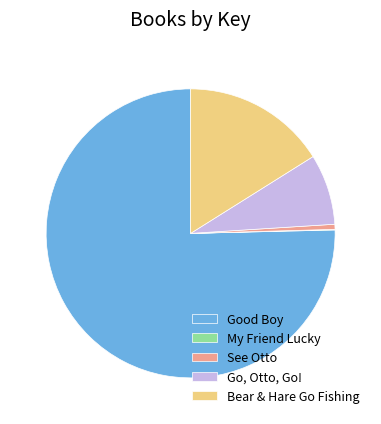

Combined, do Good Boy and Go, Otto, Go! account for over 50%?

Yes